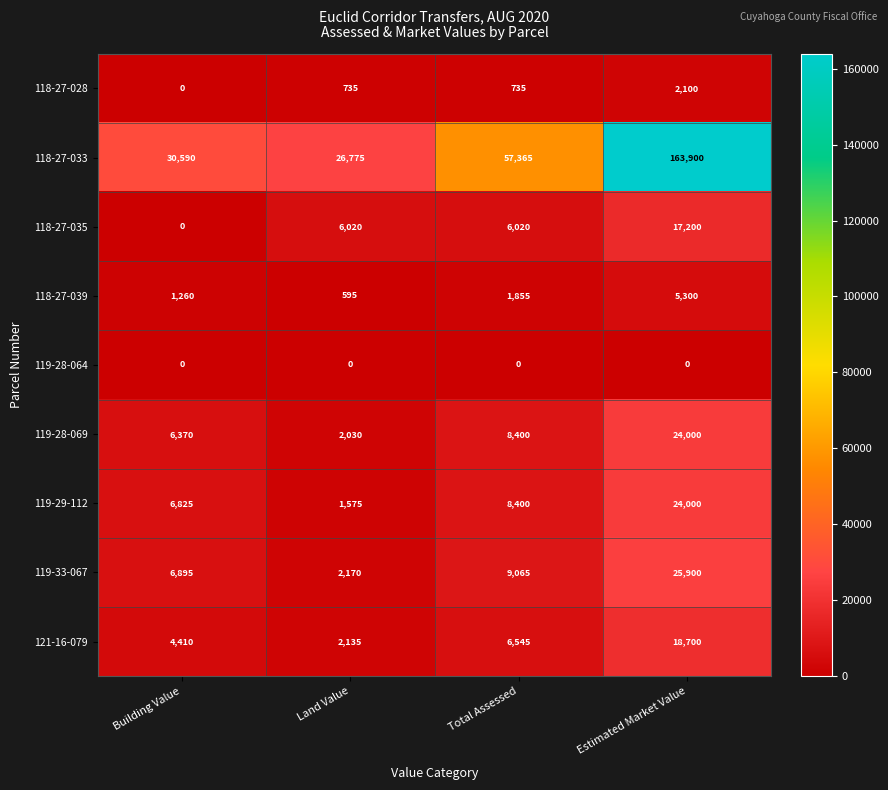

Rank the categories by 121-16-079 value from highest to lowest.

Estimated Market Value, Total Assessed, Building Value, Land Value